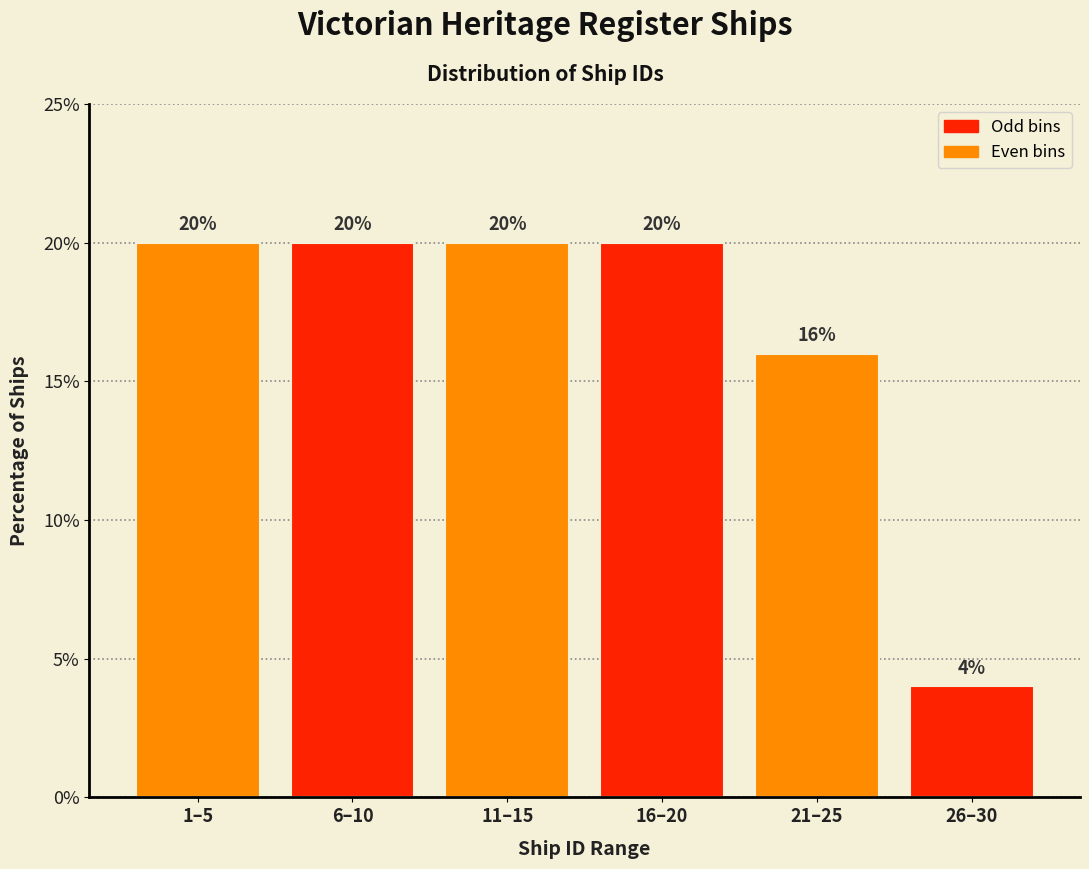

Reading left to right, what are all the values shown in this chart?

20	20	20	20	16	4